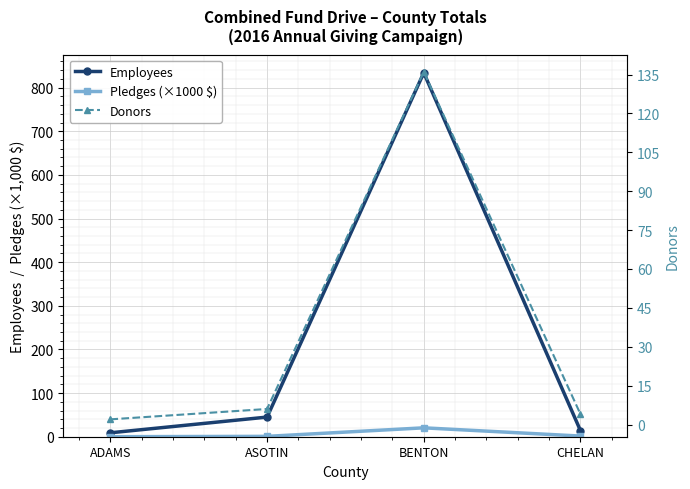

What is the total value across all series at ADAMS?

11.0